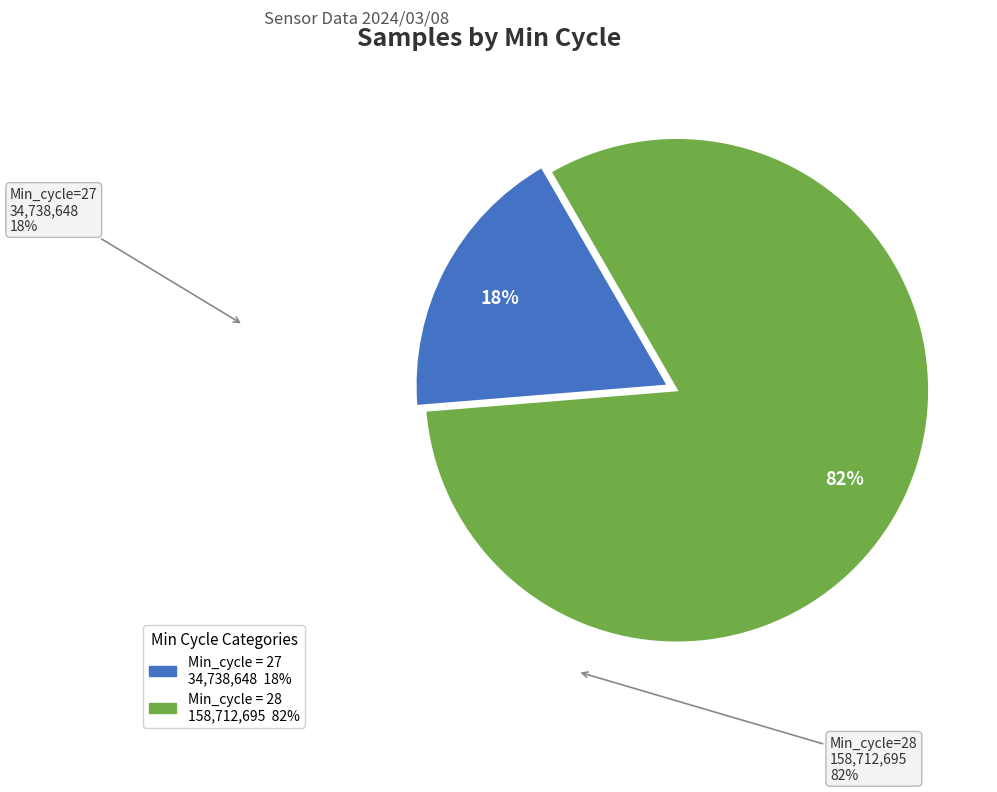

To the nearest percent, what is the average slice percentage?

50%